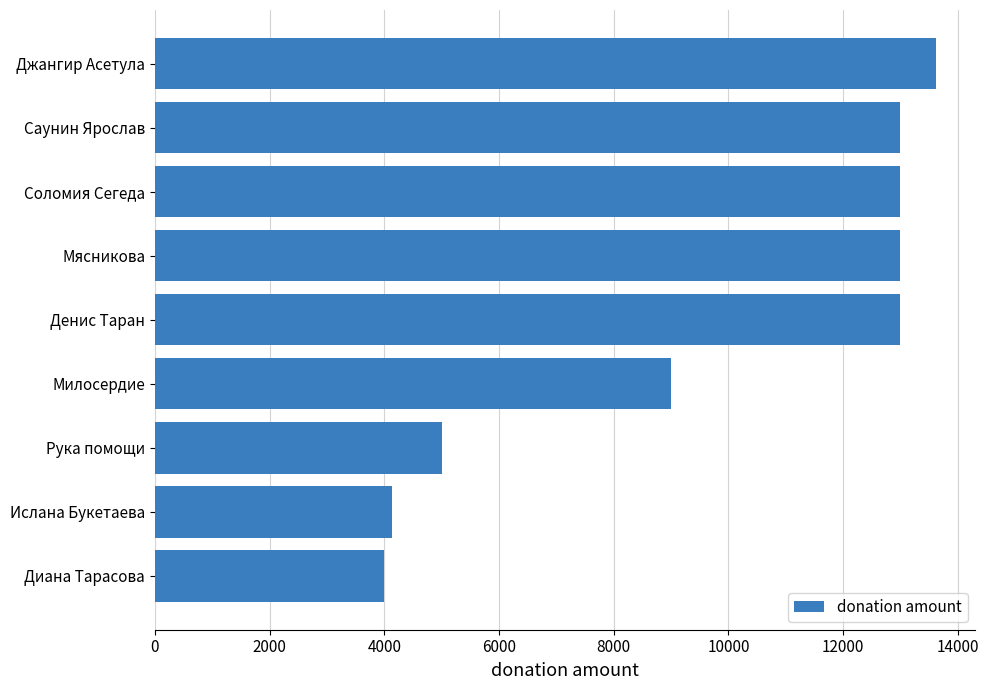

Is it true that the value at Милосердие is 3700?

False